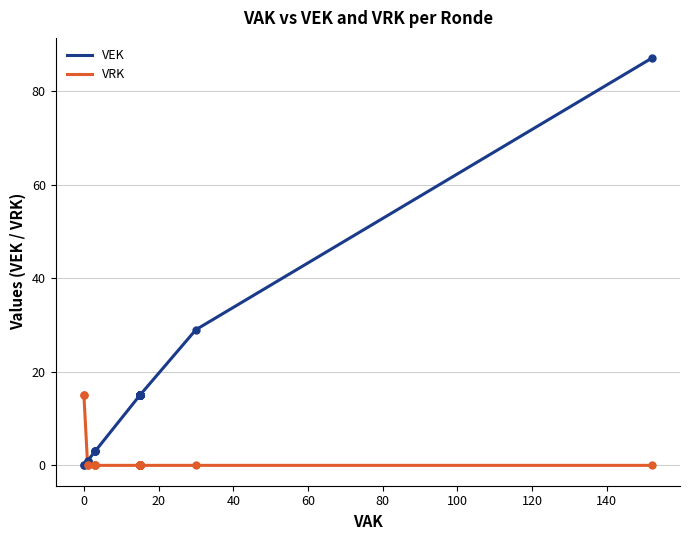

True or false: VEK and VRK cross at least once.

True